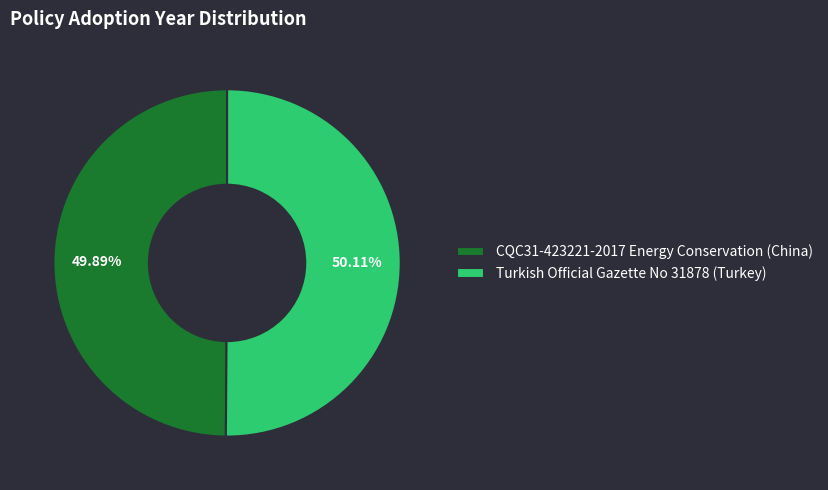

Do CQC31-423221-2017 Energy Conservation (China) and Turkish Official Gazette No 31878 (Turkey) together represent more than half of the pie?

Yes